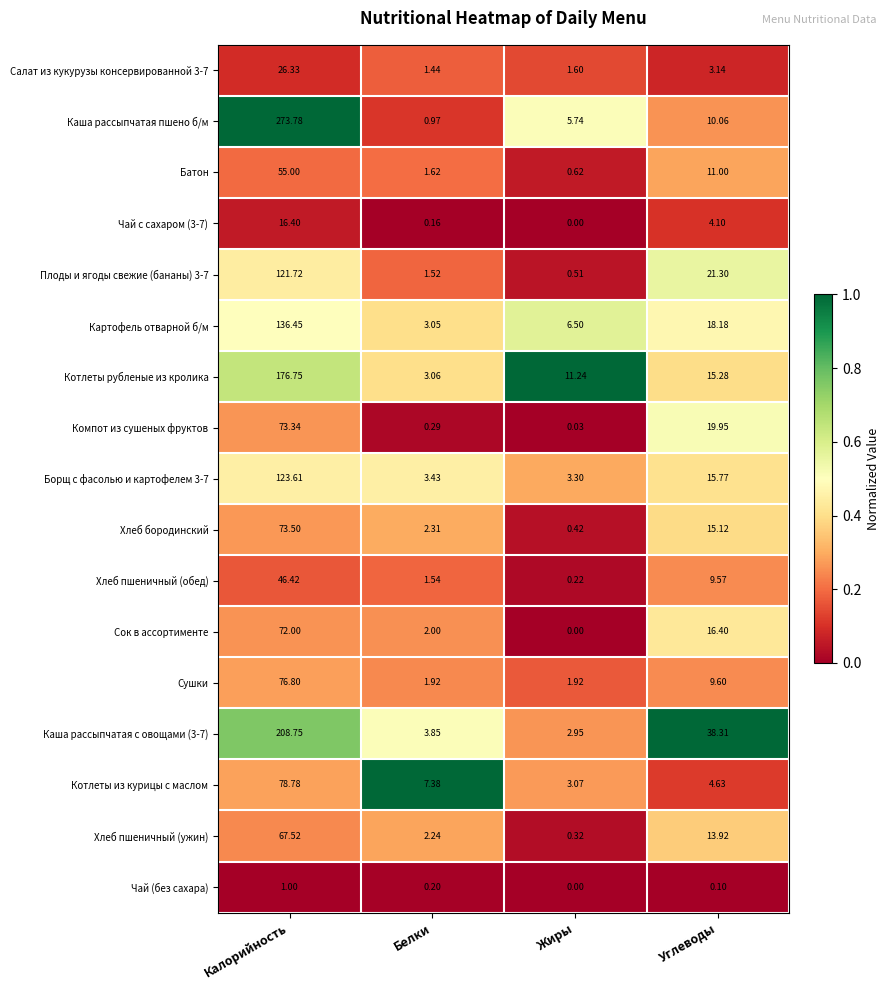

At which label does Каша рассыпчатая пшено б/м reach its peak?

Калорийность